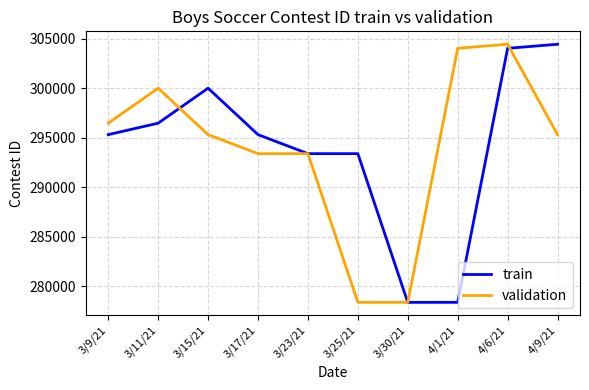

At which category is the sum across all series the highest?

4/6/21